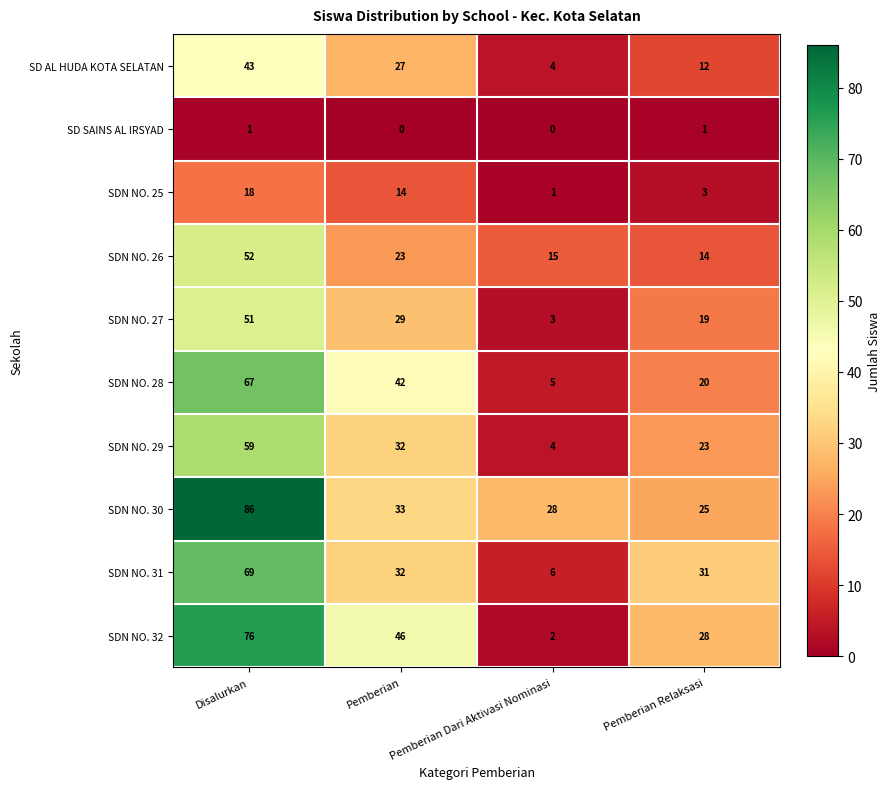

True or false: SDN NO. 29 has a value of 89 at Disalurkan.

False